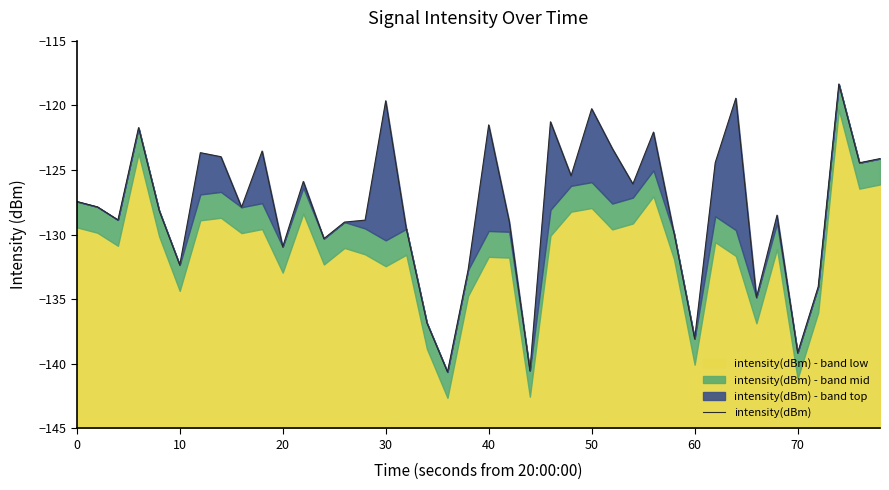

Reading right to left, list all the values displayed in this chart.

-124.1	-124.4	-118.4	-134.0	-139.1	-128.5	-134.9	-119.5	-124.4	-138.1	-129.9	-122.1	-126.1	-123.3	-120.3	-125.5	-121.3	-140.5	-129.0	-121.5	-132.7	-140.6	-136.8	-129.6	-119.6	-128.9	-129.0	-130.3	-125.9	-130.9	-123.5	-127.9	-124.0	-123.7	-132.4	-128.1	-121.7	-128.9	-127.9	-127.4